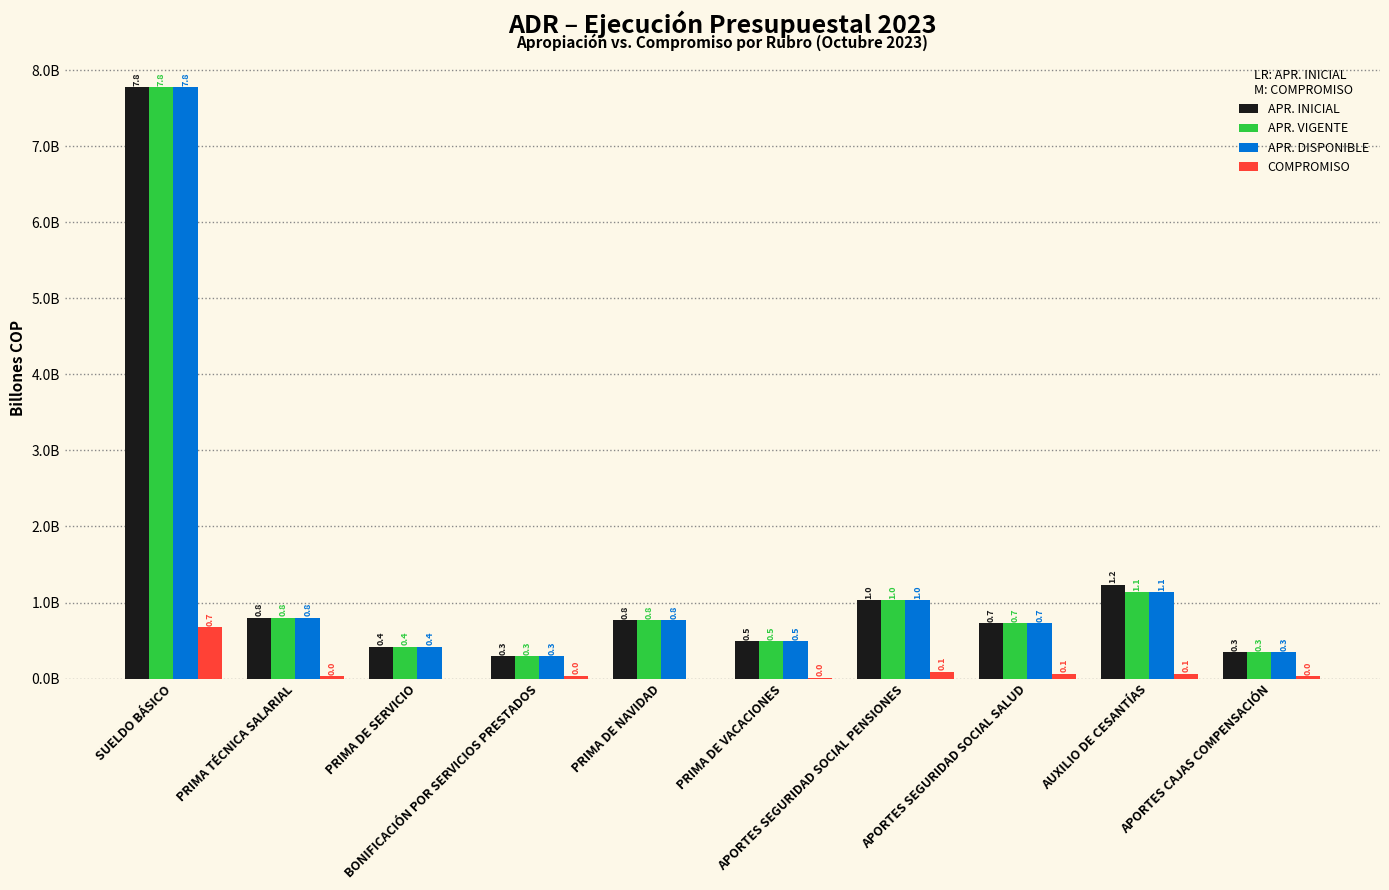

At which label is APR. VIGENTE closest to 4?

AUXILIO DE CESANTÍAS